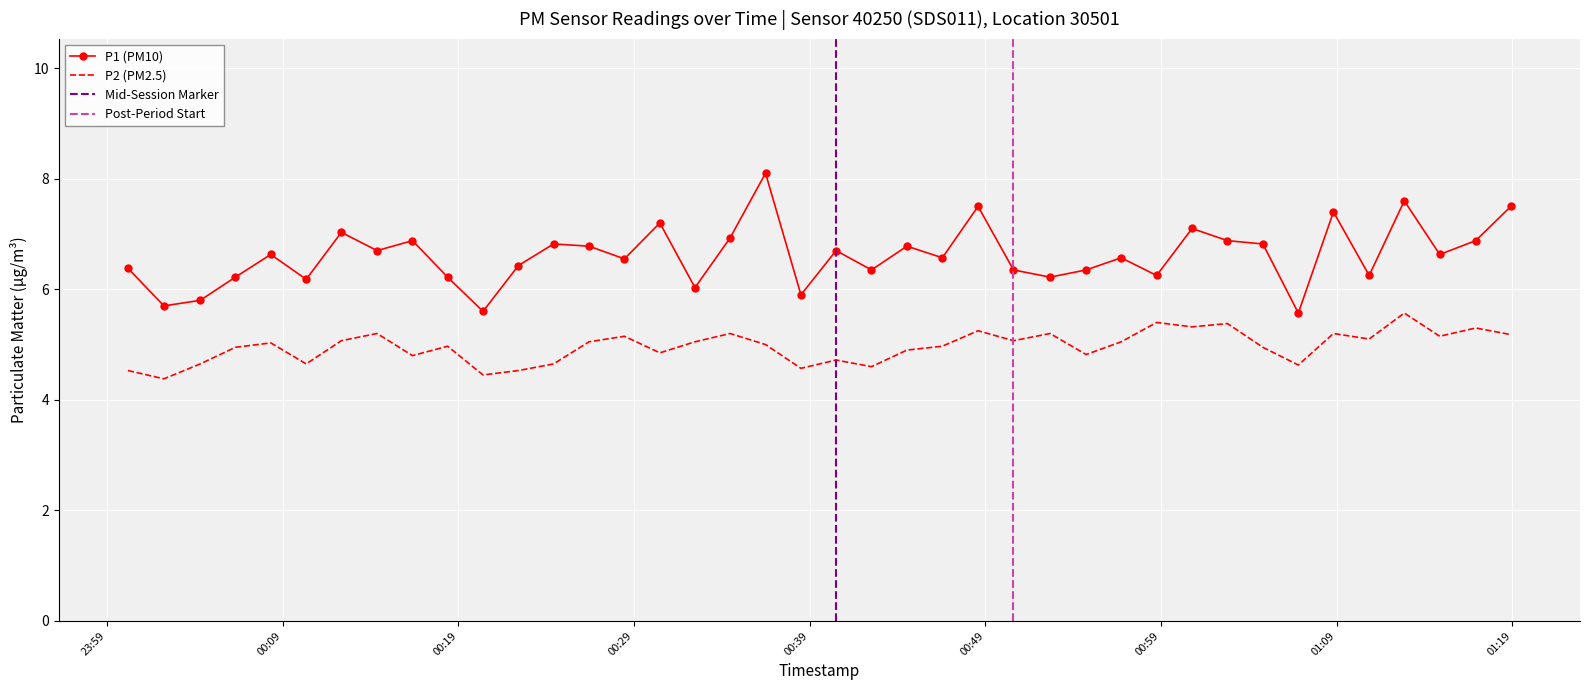

Which series has the largest total across all categories?

P1